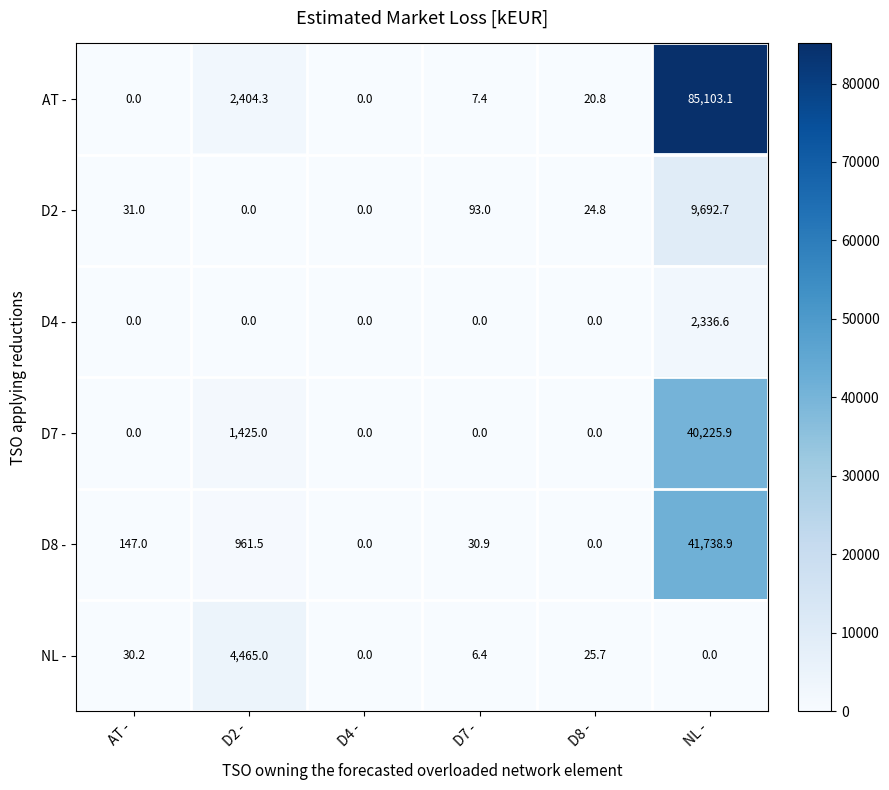

At which category does the chart reach its peak across all series?

NL -